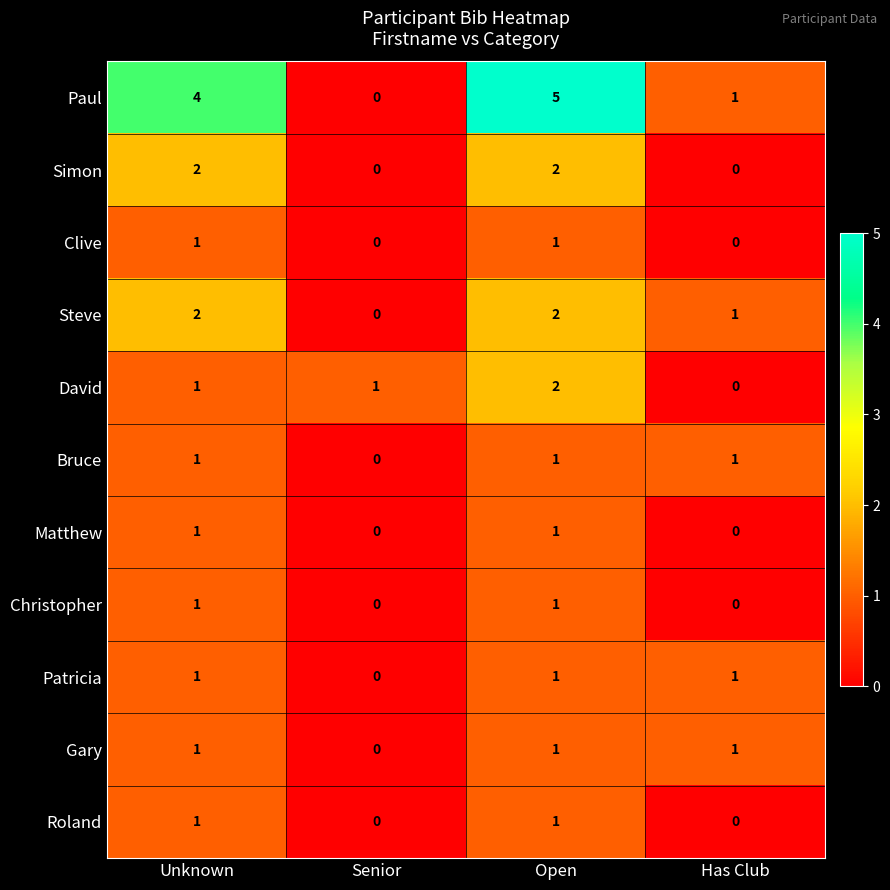

What is the maximum value shown in the chart?

5